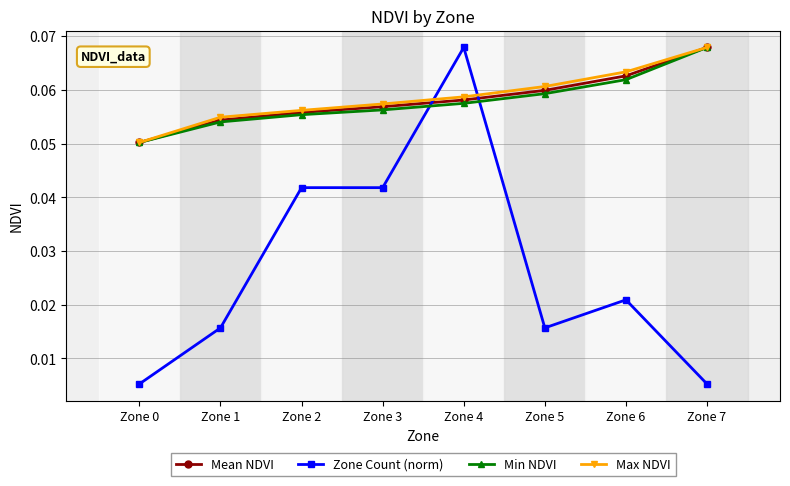

True or false: Min NDVI and Zone Count (norm) intersect in this chart.

True